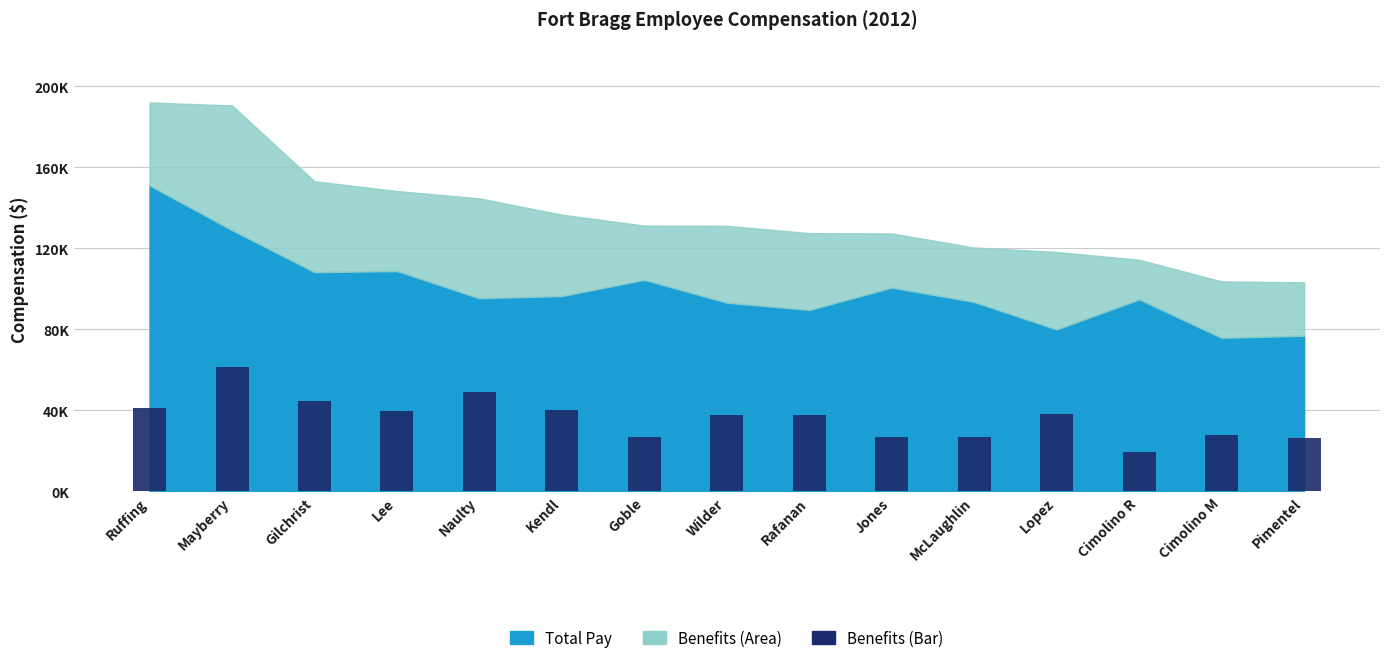

What is the change in value from Wilder to Jones?

-11196.5